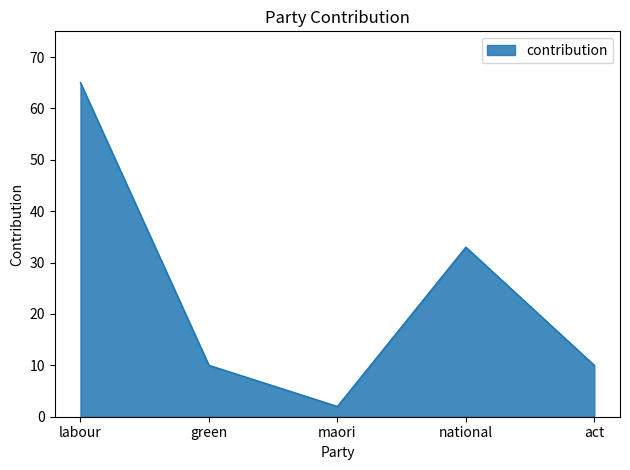

How many distinct data groups are displayed?

1